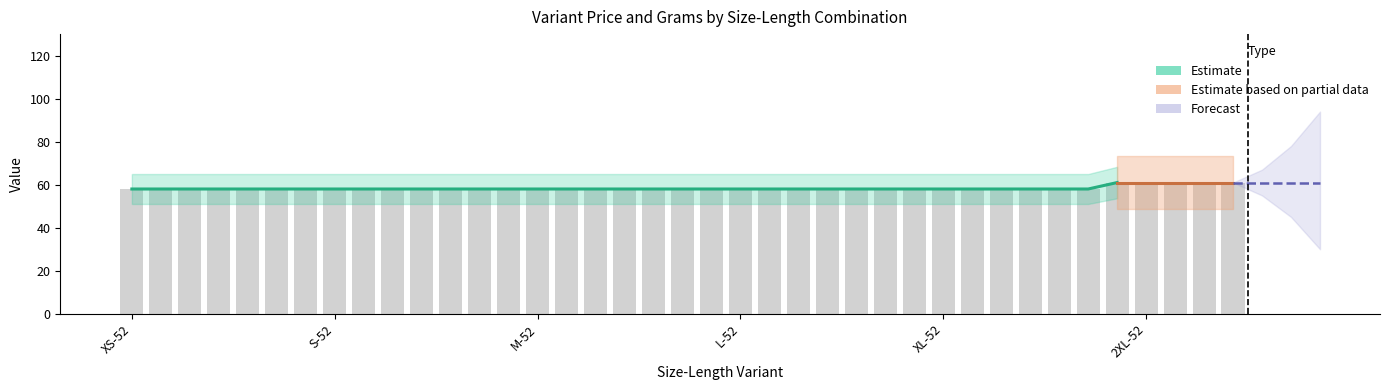

The chart shows a value of 58 at XS-57. True or false?

True